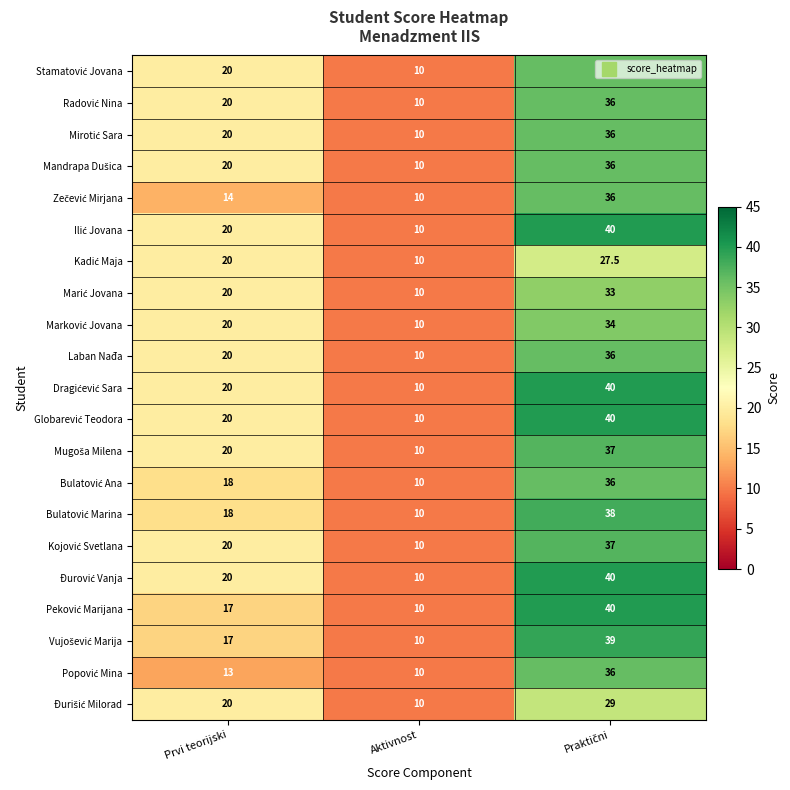

Which label corresponds to the smallest value in the chart?

Aktivnost